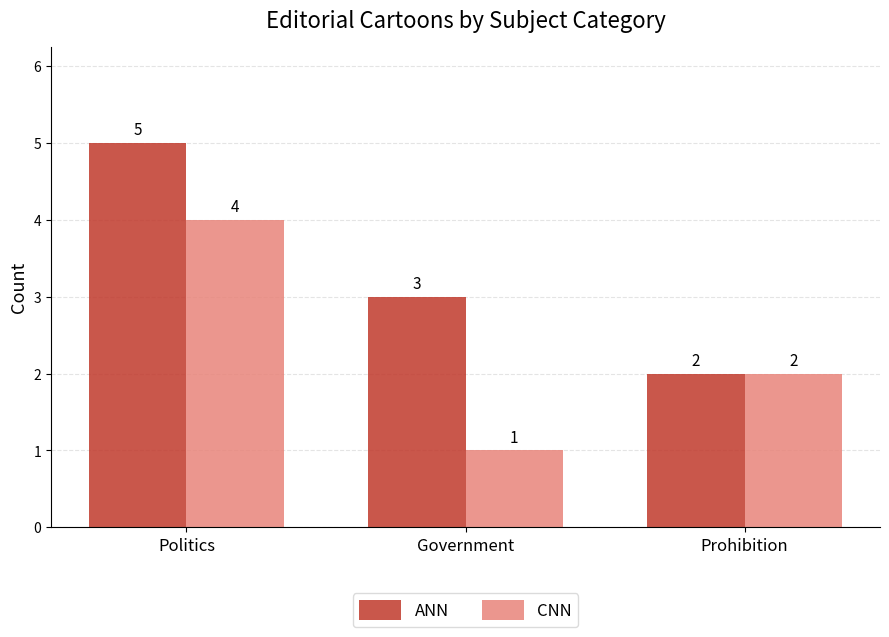

Where does the ANN series first go above 3?

Politics